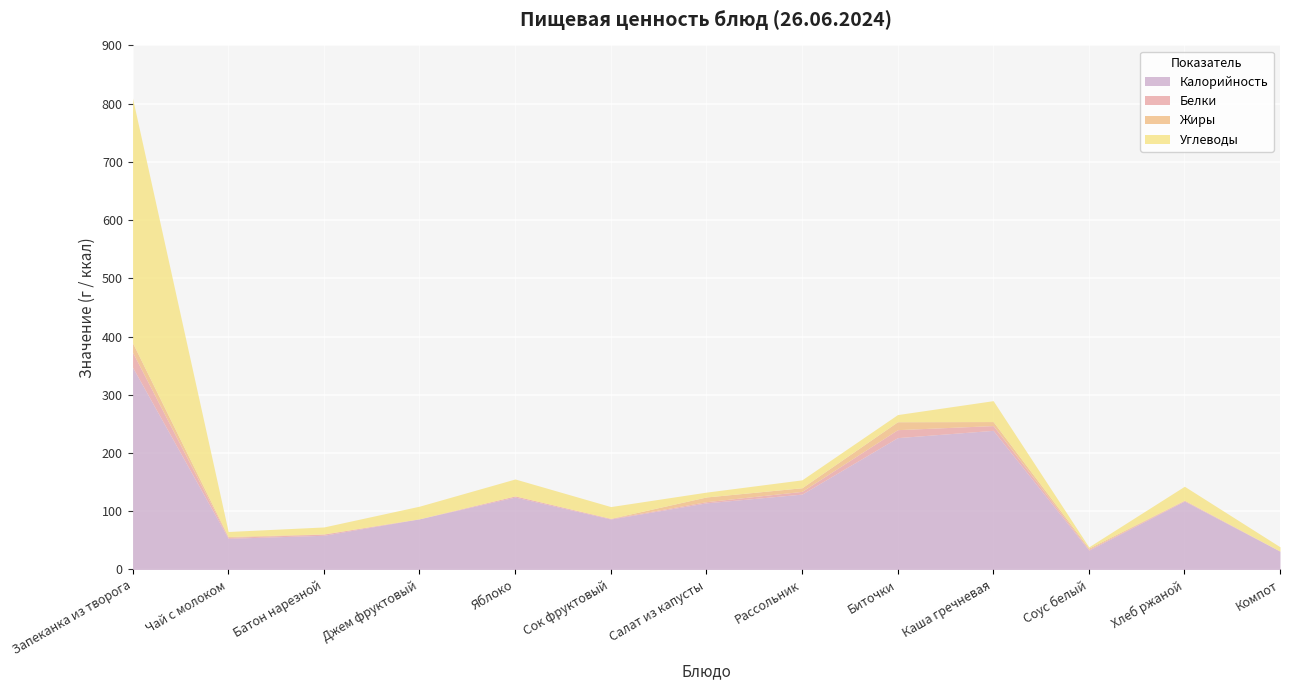

What is the difference between the maximum and minimum values in the Углеводы series?

417.8